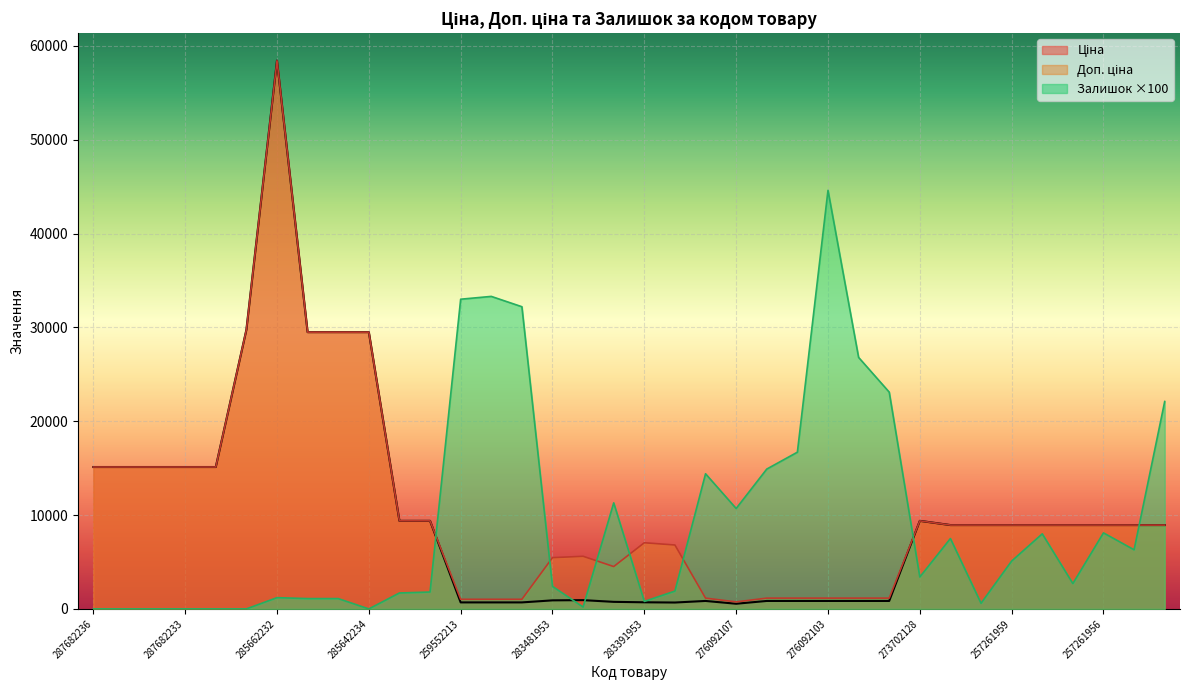

Reading right to left, extract all data points from this chart.

Ціна: 8934.1	8934.1	8934.1	8934.1	8934.1	8934.1	8934.1	8934.1	9384.0	848.4	848.4	848.4	848.4	848.4	551.5	848.4	681.0	705.1	752.2	934.5	910.4	693.7	693.7	693.7	9384.0	9384.0	29491.5	29491.5	29491.5	58426.5	29747.2	15120.0	15120.0	15120.0	15120.0	15120.0
Доп. ціна: 8934.1	8934.1	8934.1	8934.1	8934.1	8934.1	8934.1	8934.1	9384.0	1149.7	1149.7	1149.7	1149.7	1149.7	747.0	1149.7	6809.8	7051.3	4513.3	5607.2	5462.3	1024.6	1024.6	1024.6	9384.0	9384.0	29491.5	29491.5	29491.5	58426.5	29747.2	15120.0	15120.0	15120.0	15120.0	15120.0
Залишок: 22100.0	6300.0	8100.0	2700.0	8000.0	5100.0	600.0	7500.0	3400.0	23100.0	26800.0	44600.0	16700.0	14900.0	10700.0	14400.0	1900.0	800.0	11300.0	200.0	2400.0	32200.0	33300.0	33000.0	1800.0	1700.0	0.0	1100.0	1100.0	1200.0	0.0	0.0	0.0	0.0	0.0	0.0